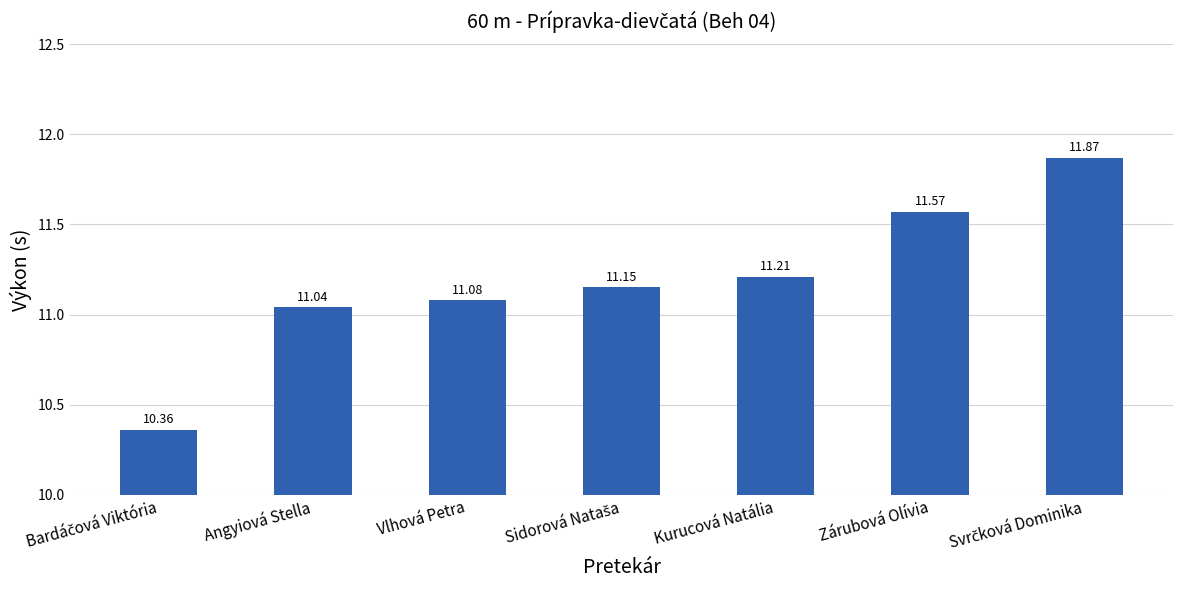

Count the number of data series in this chart.

1